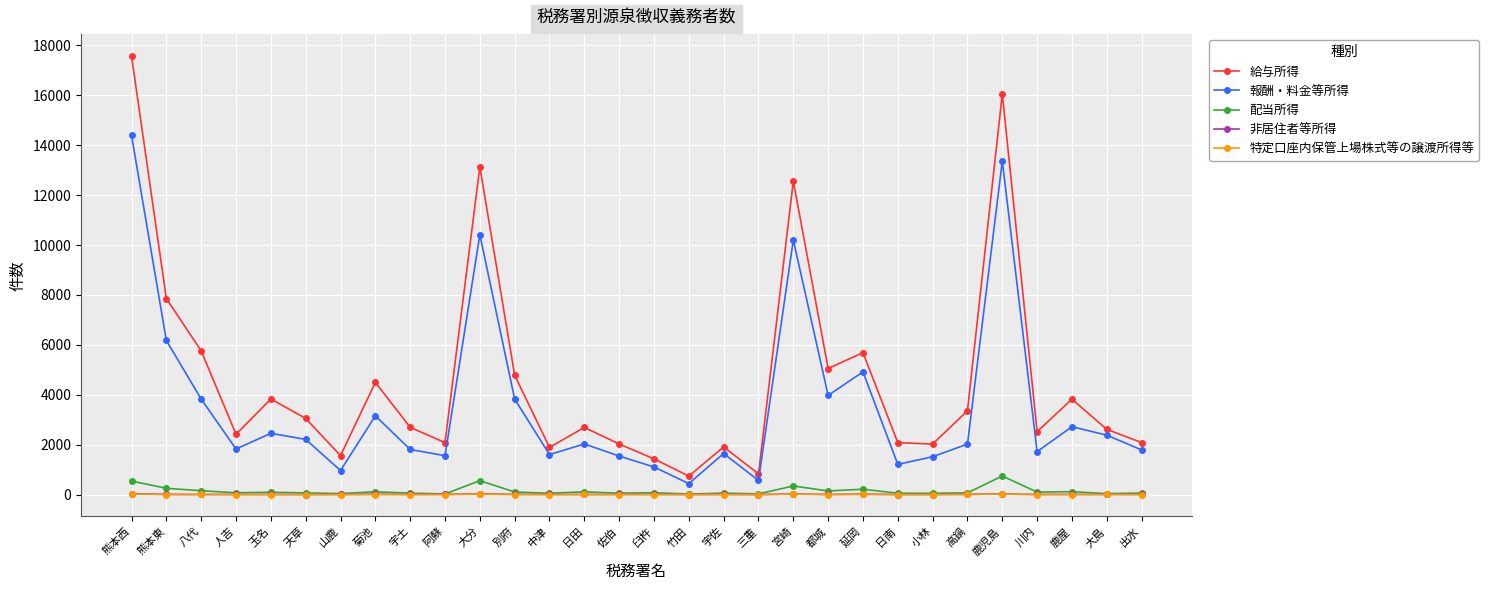

Is it true that 報酬・料金等所得 equals 1723 at 川内?

True